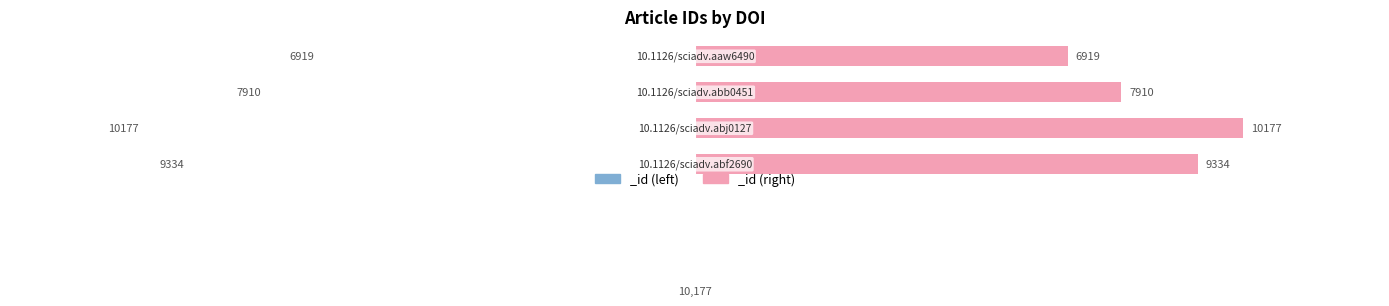

Where does the data first go above 9334?

10.1126/sciadv.abj0127